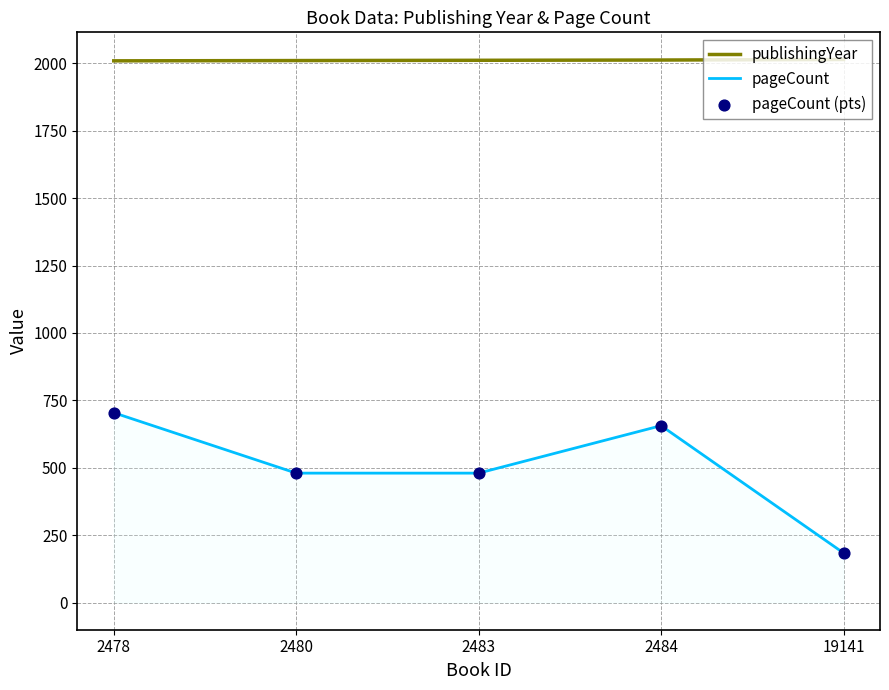

Is the value of pageCount at 2480 greater than the value of publishingYear at 2484?

No